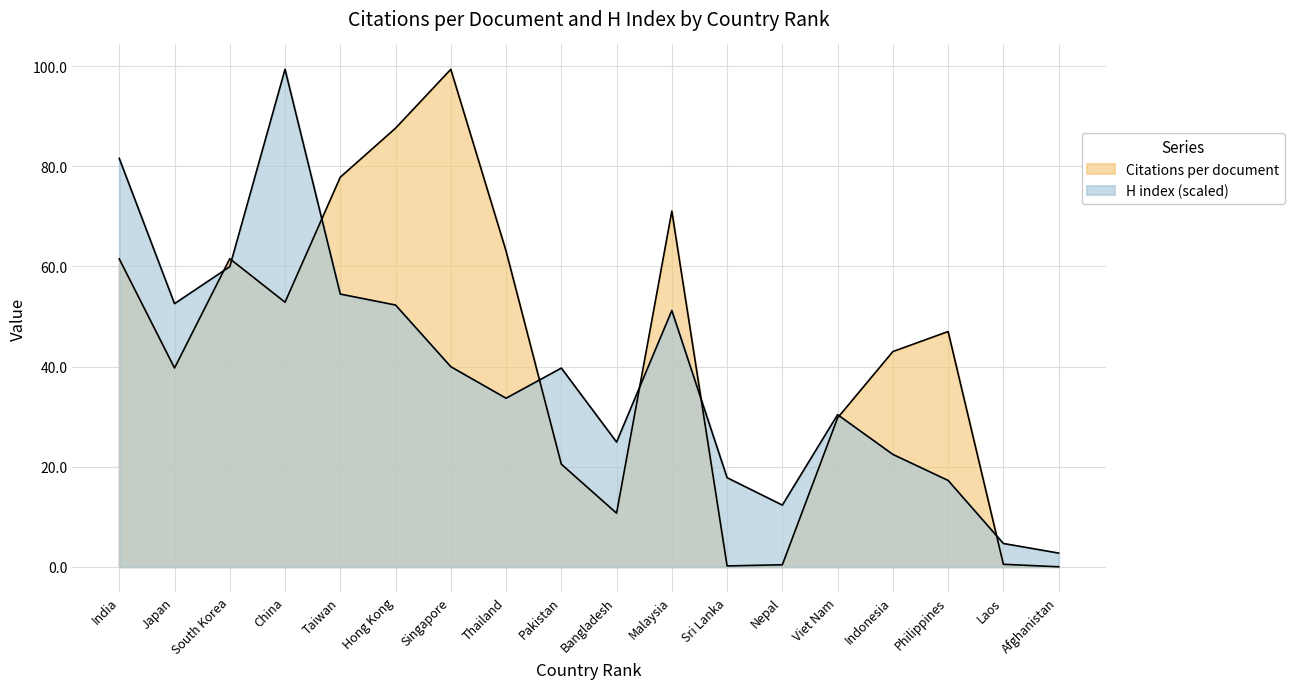

Does the chart display data point markers on the line(s)?

No